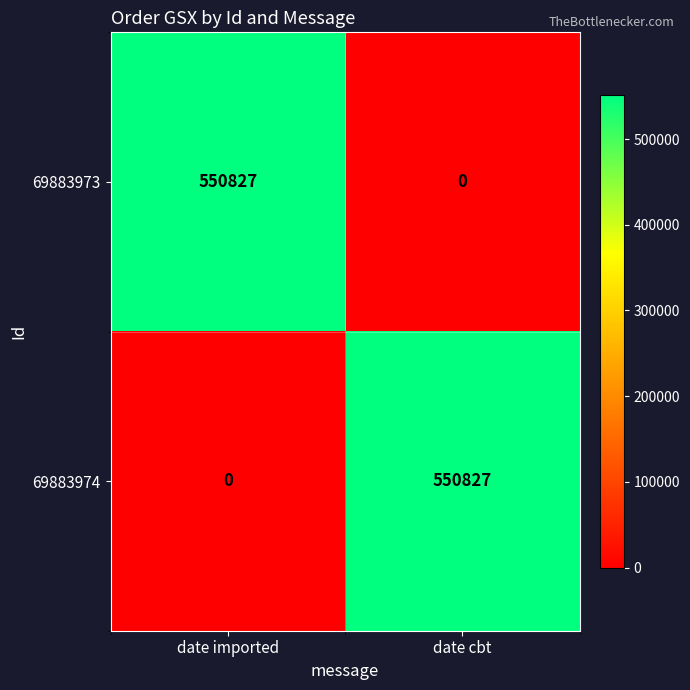

At which label does 69883974 reach its peak?

date cbt